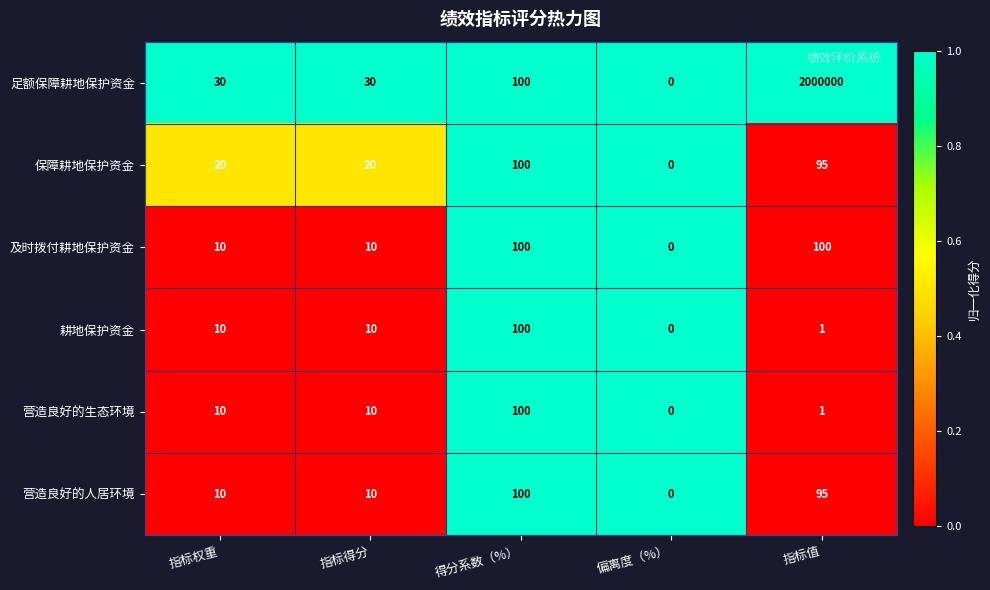

Count the number of categories in the chart.

5